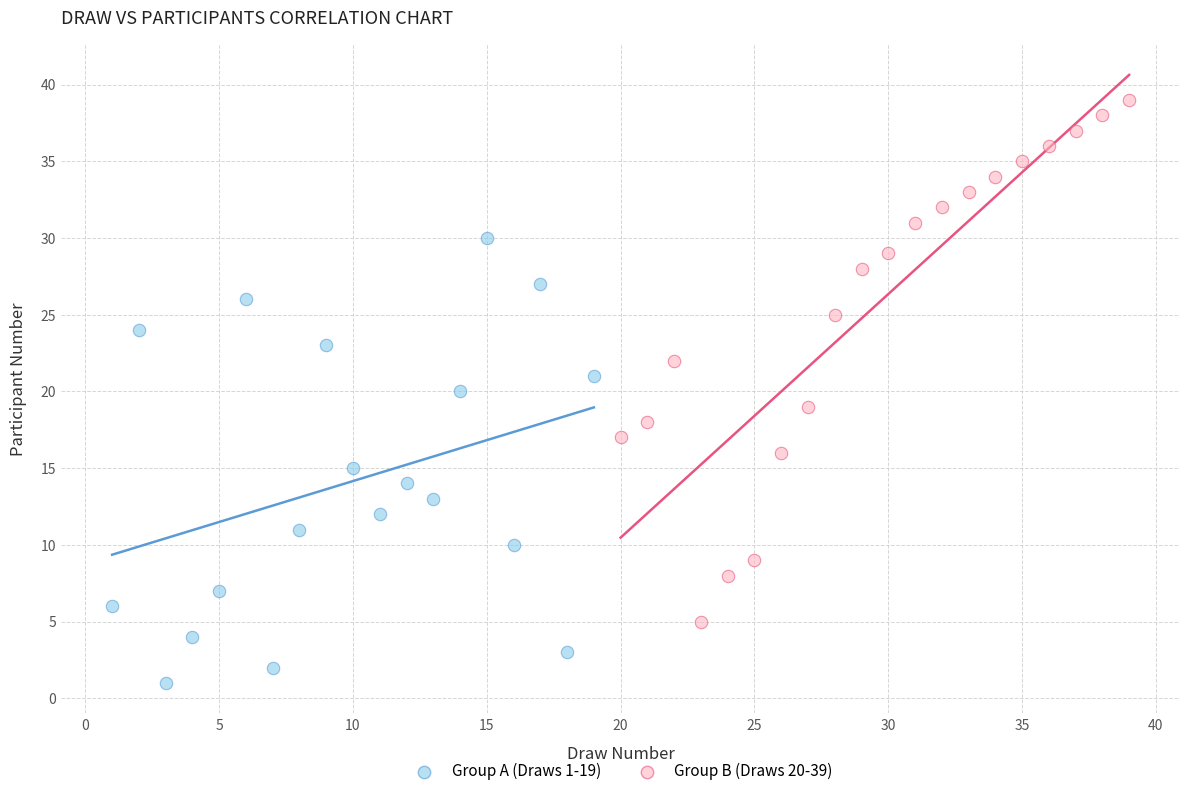

Which series contains the lowest Y value?

Group A (Draws 1-19)